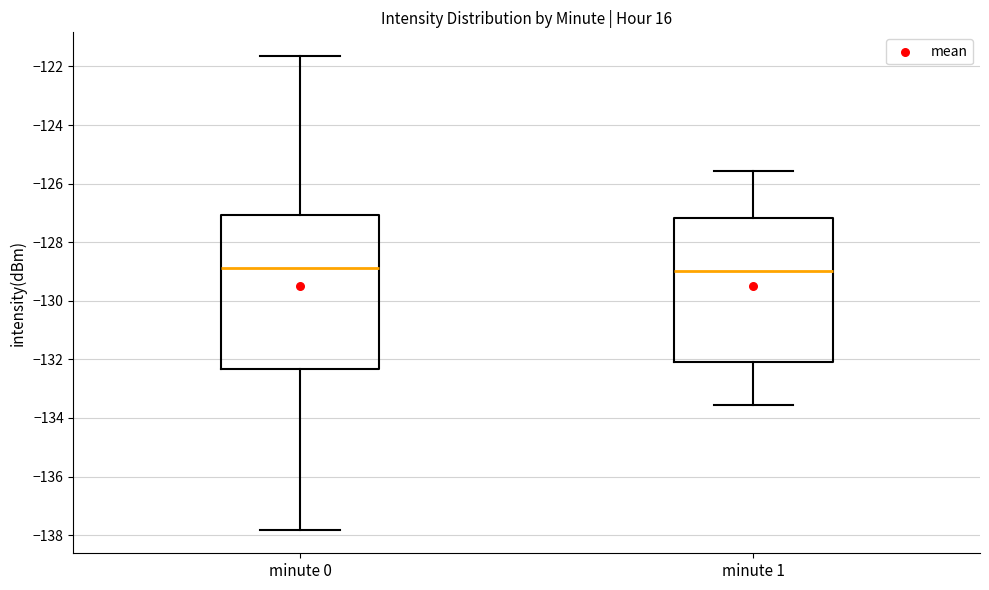

Reading left to right, read every box against the y-axis: the position of its median line, the range the box covers, and the ends of its whiskers. The values are not printed on the chart, so give them approximately, as read against the axis.

minute 0: median -128.8, box -132.4 to -127.0, whiskers -137.8 to -121.6
minute 1: median -129.0, box -132.0 to -127.2, whiskers -133.6 to -125.6